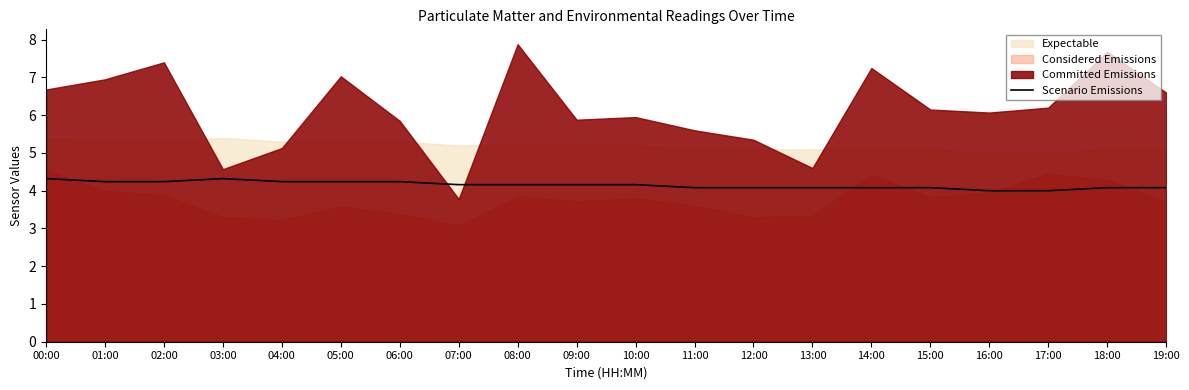

The Scenario Emissions series shows 4.1 at 14:00. True or false?

True